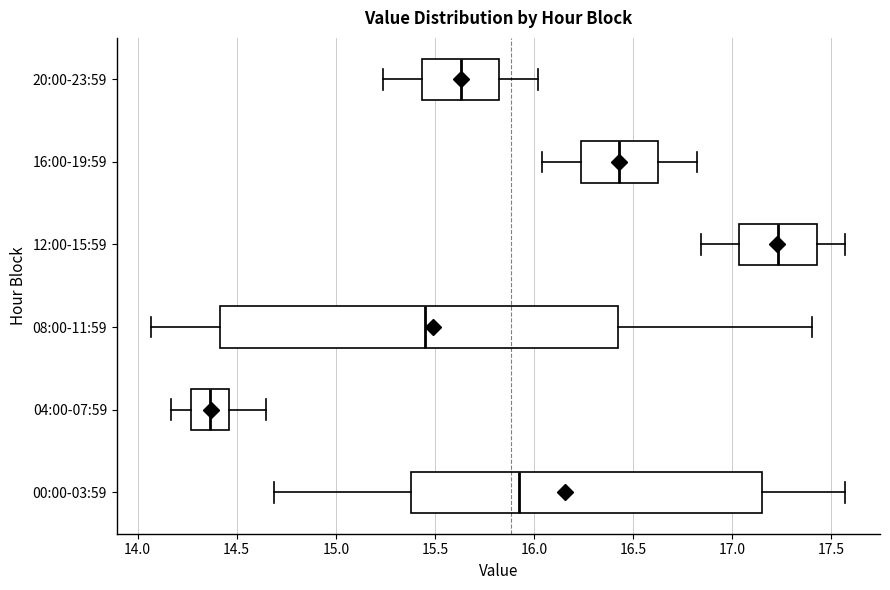

Where does the right whisker of the box for 12:00-15:59 end on the x-axis? The values are not printed on the chart, so give them approximately, as read against the axis.

17.55